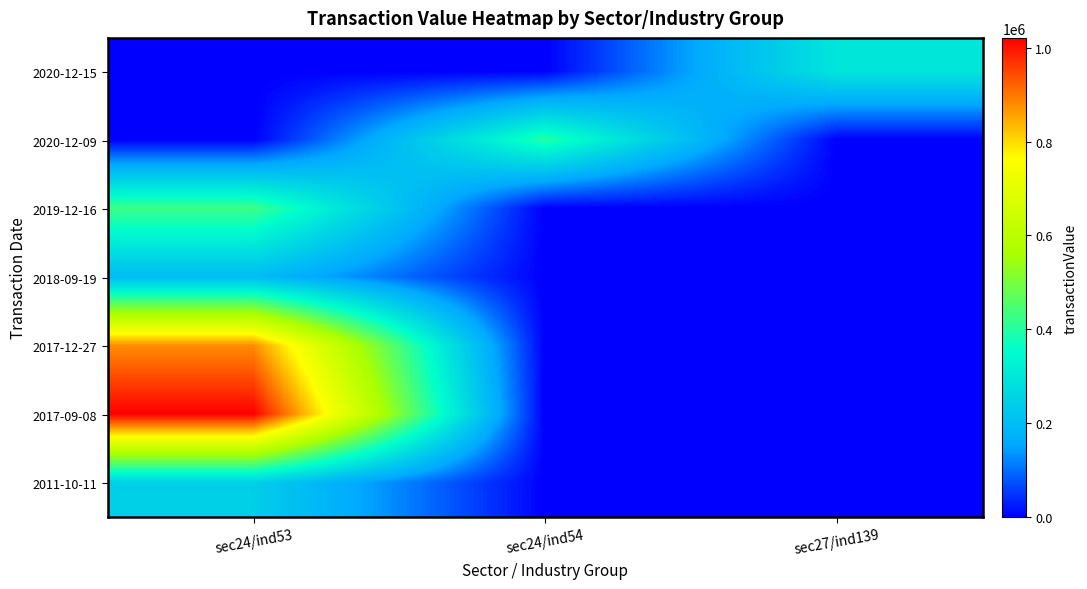

Count the number of data series in this chart.

7